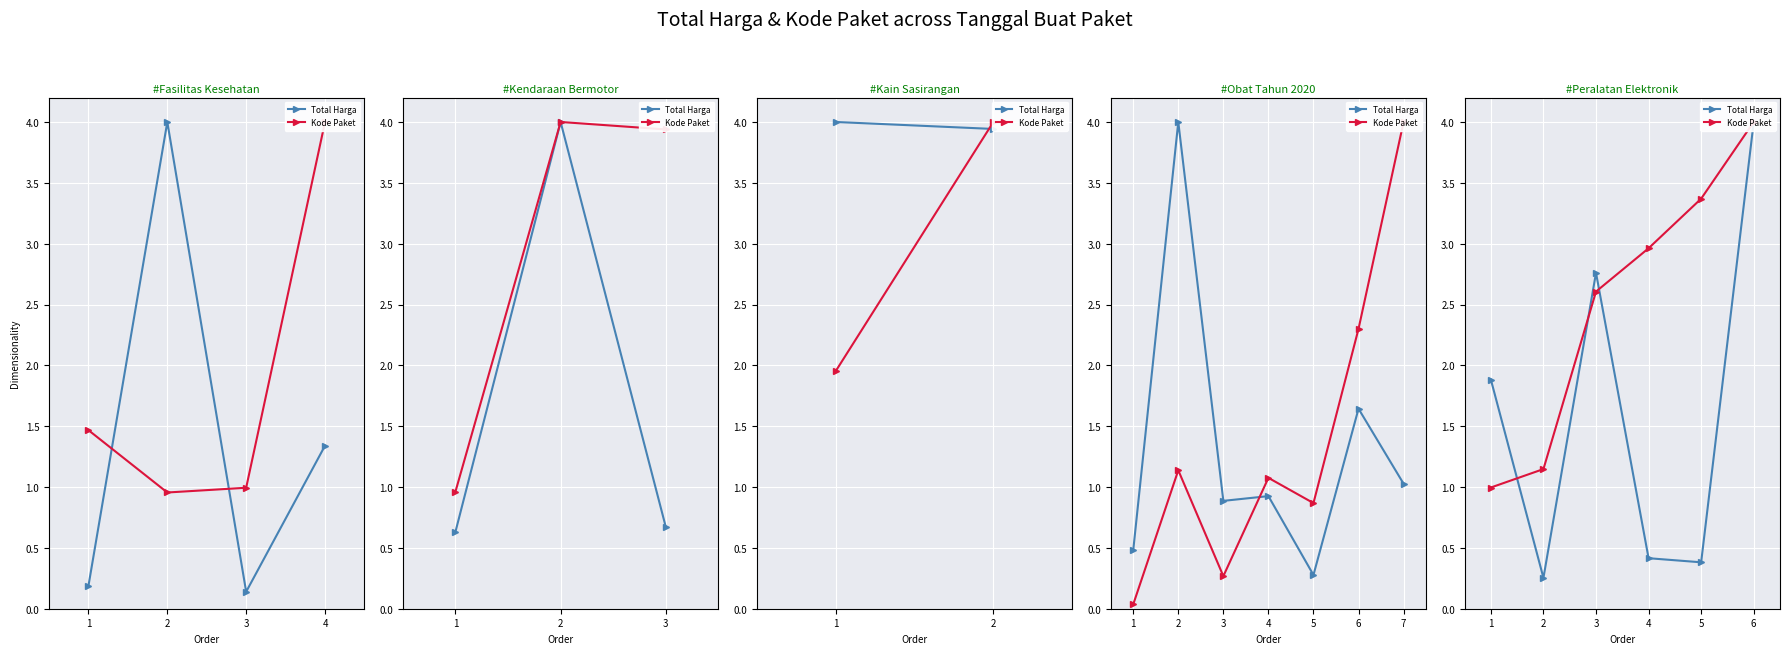

Which has a higher value, 6 or 3?

6